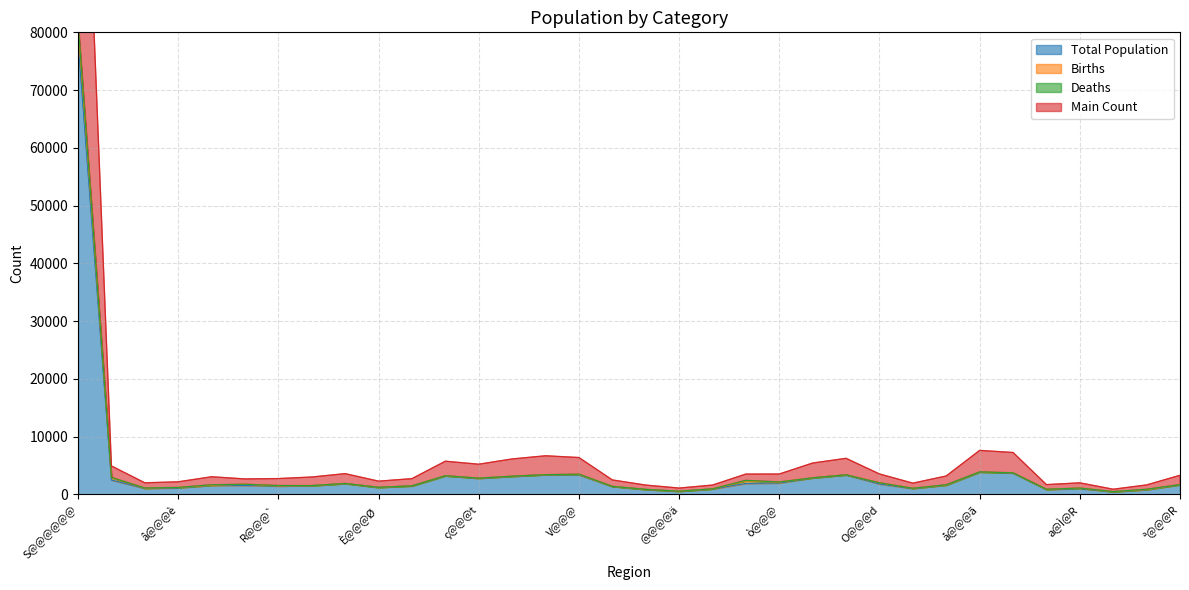

The value of Total Population at S@@@@@@ is 78451. True or false?

True